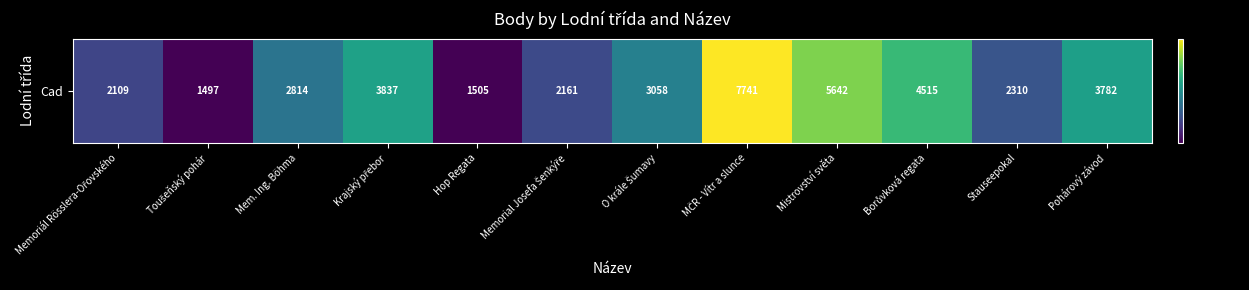

Which category has the lowest value across all series?

Toušeňský pohár